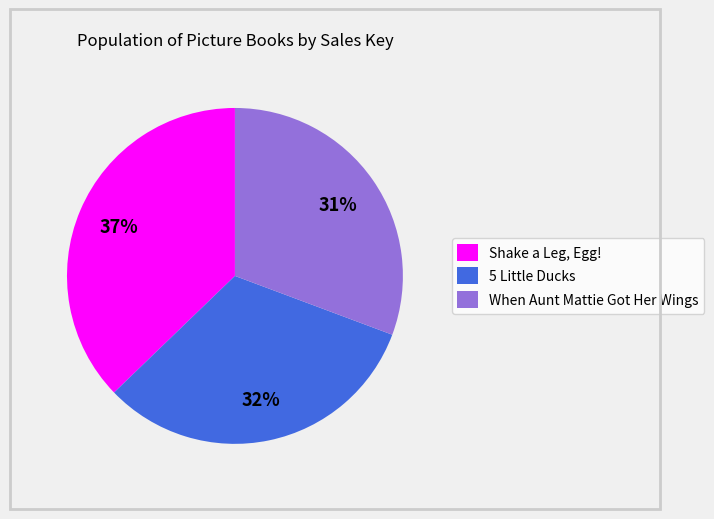

To the nearest percent, what is the difference between the 5 Little Ducks and Shake a Leg, Egg! slice percentages?

5%